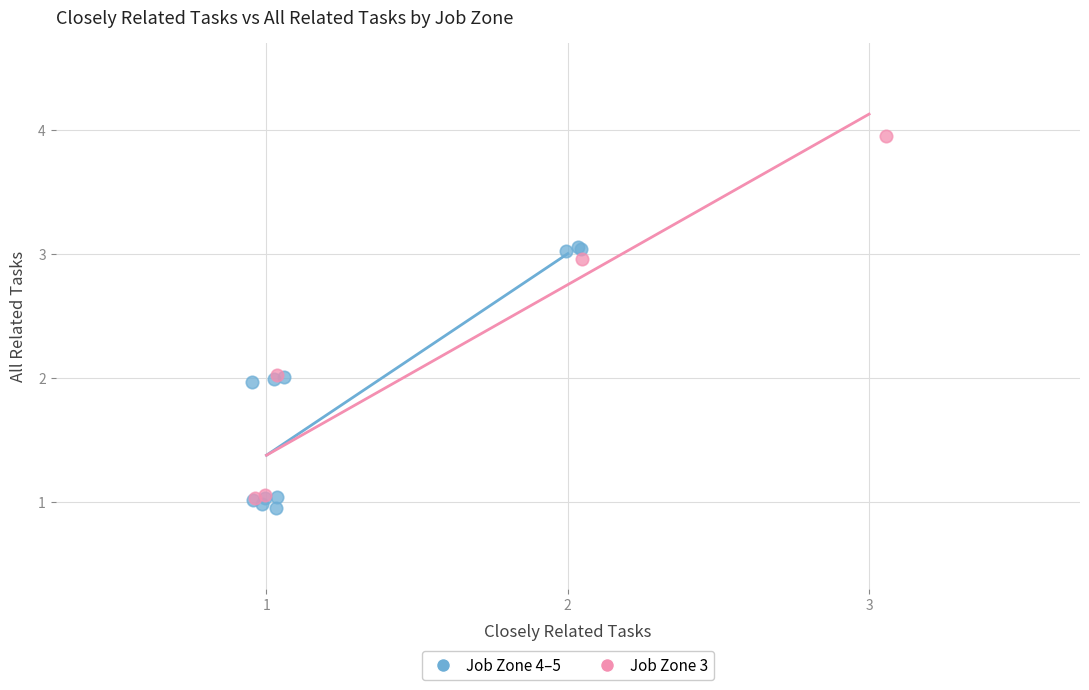

Which series contains the highest Y value?

Job Zone 3